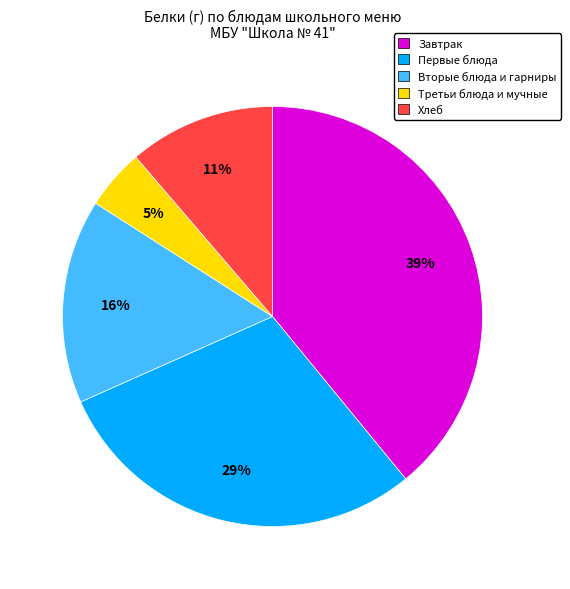

Which slice is the smallest?

Третьи блюда и мучные